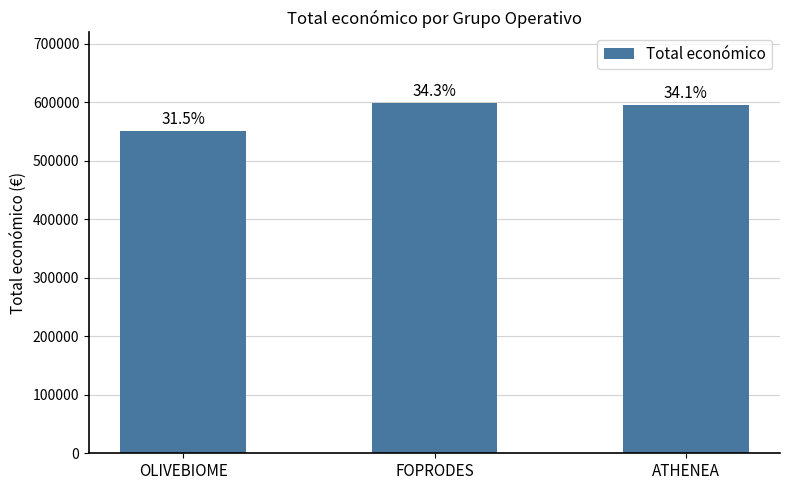

What is the label of the 2nd bar from the right?

FOPRODES